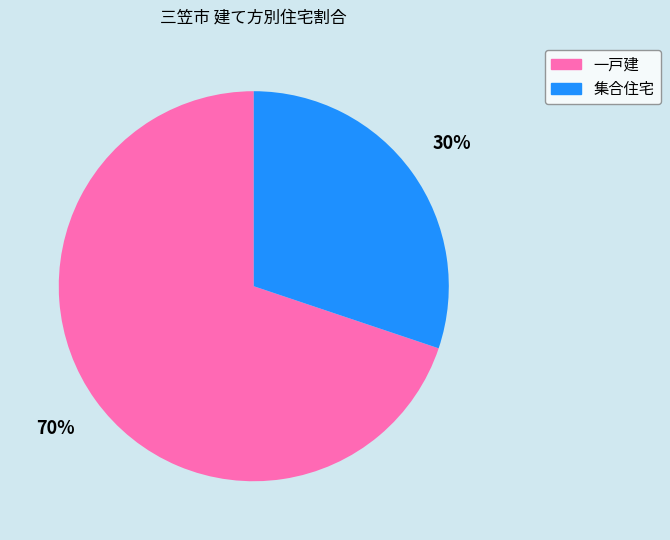

To the nearest percent, what is the difference between the largest and smallest slice percentages?

40%